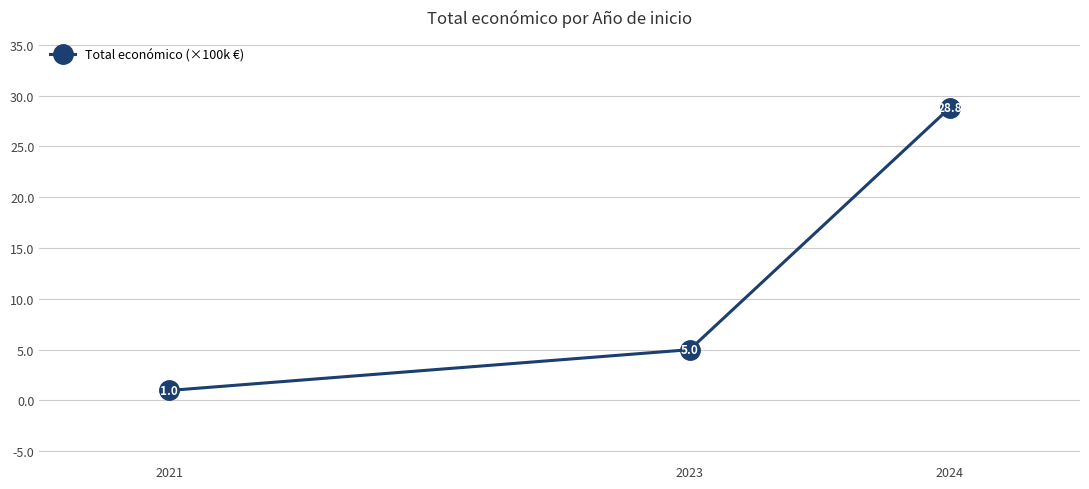

What is the maximum value shown in the chart?

28.8